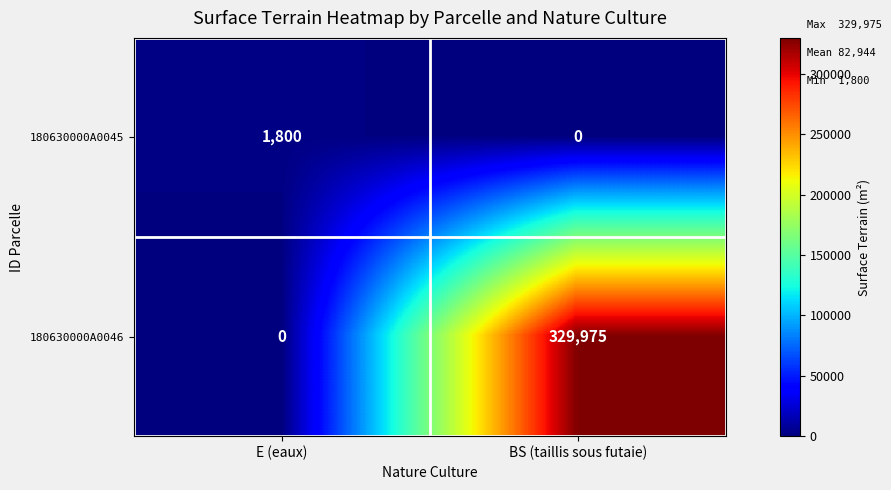

What is the total value across all series at BS (taillis sous futaie)?

329975